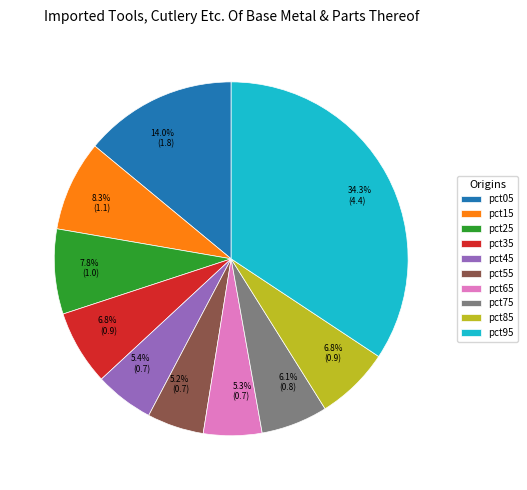

Do pct35 and pct95 together represent more than half of the pie?

No